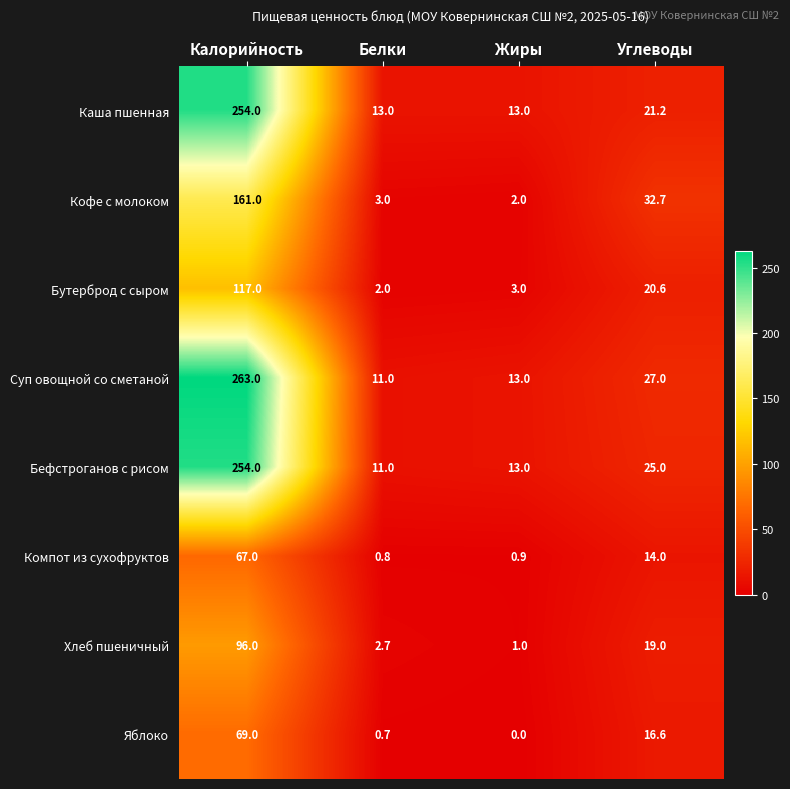

True or false: Хлеб пшеничный has a value of 1.5 at Белки.

False